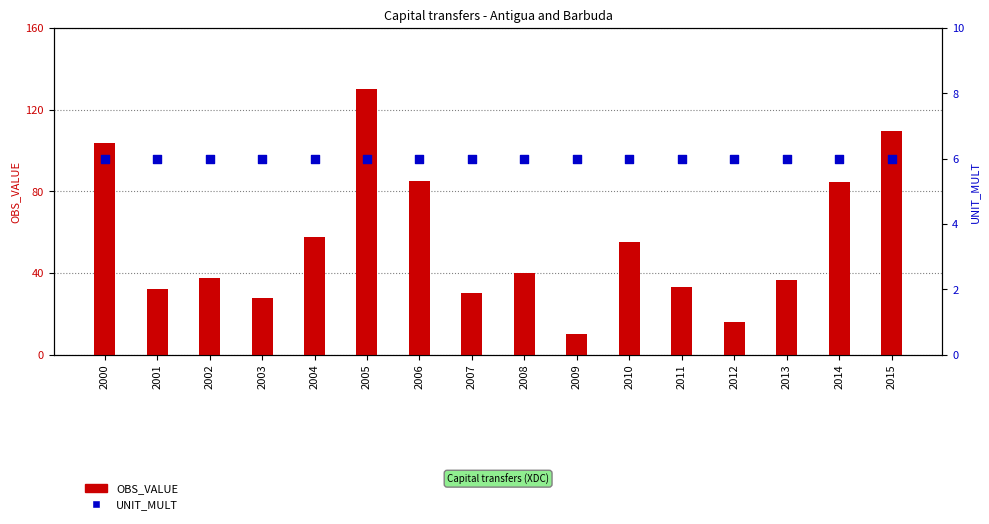

At which category is the sum across all series the highest?

2005